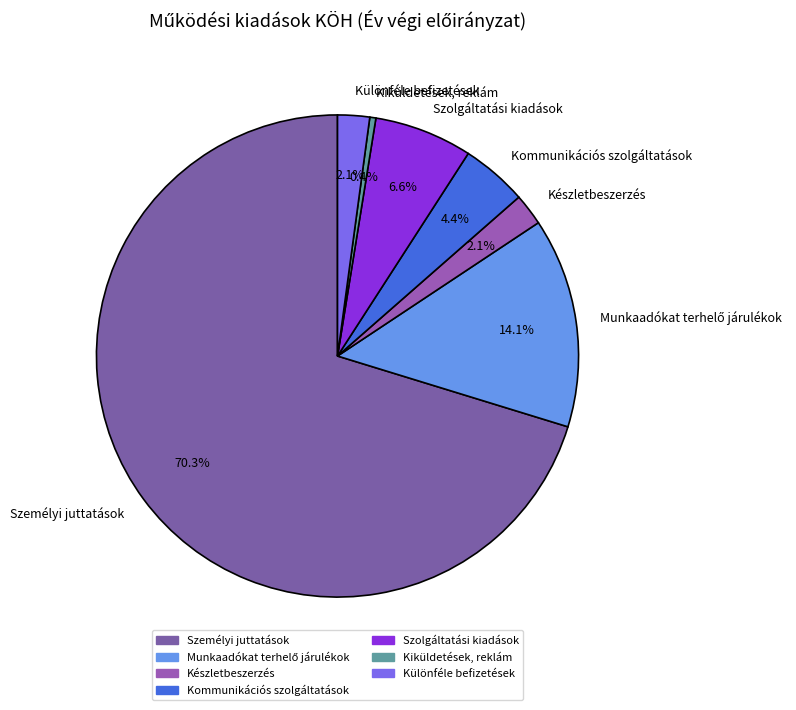

Which category accounts for the majority?

Személyi juttatások